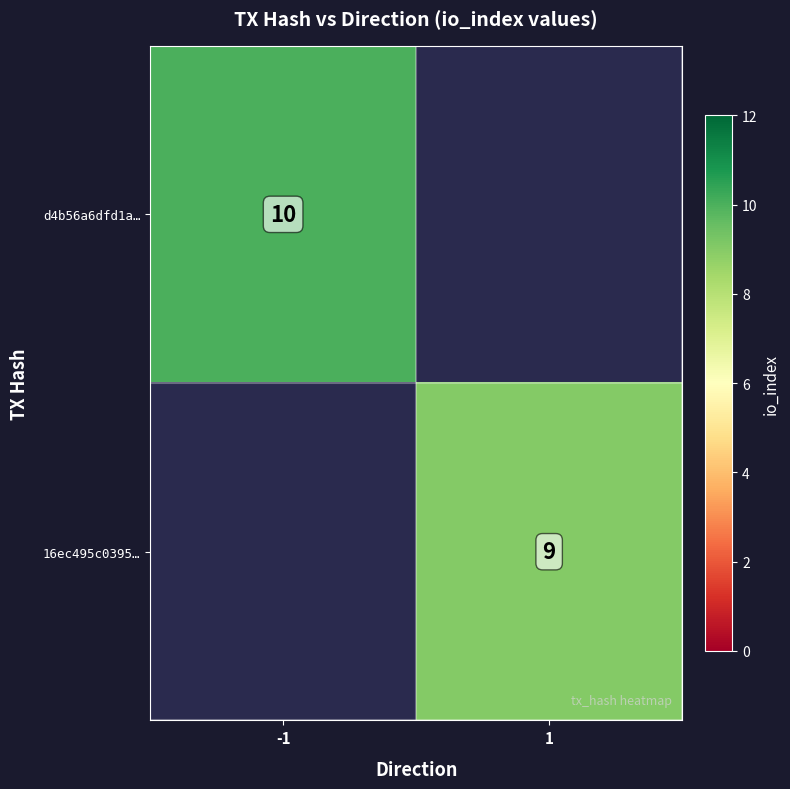

True or false: d4b56a6dfd1a… has a value of 5 at -1.

False